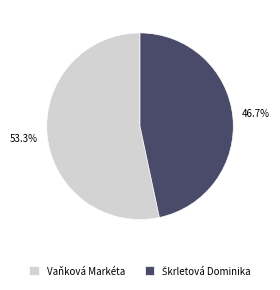

What percentage is NOT represented by Vaňková Markéta?

46.7%